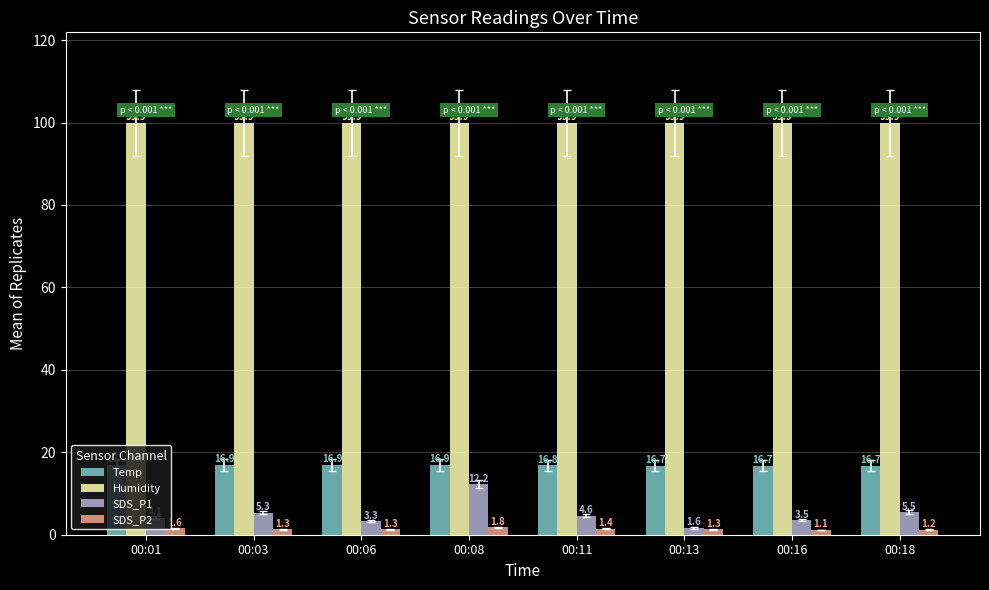

At 00:08, list the series in order from largest to smallest.

Humidity, Temp, SDS_P1, SDS_P2